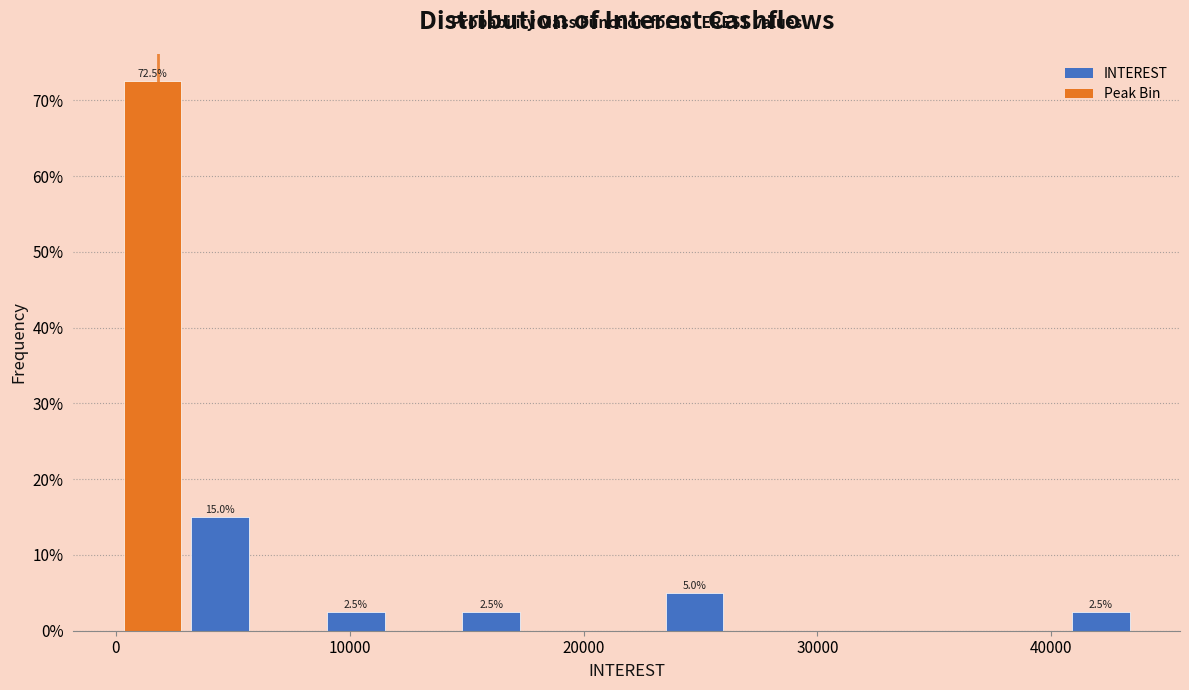

Read against the x-axis, roughly where is the centre of the tallest bar?

2000